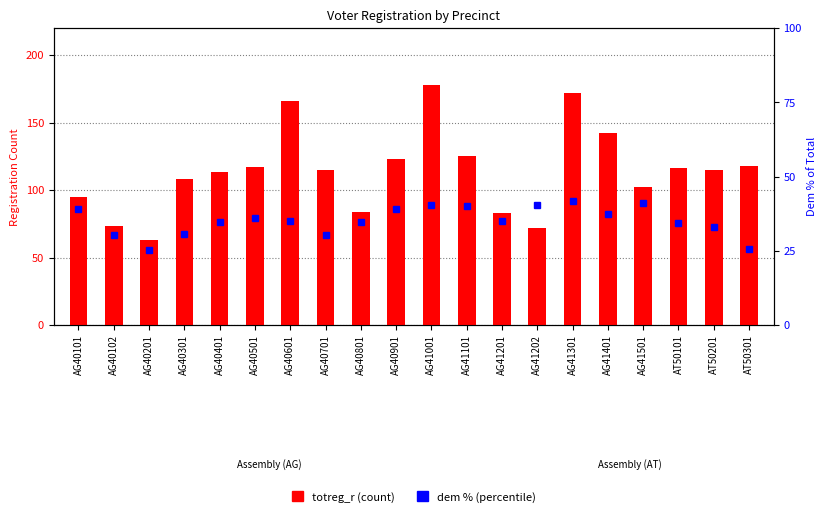

What is the label of the 8th bar from the left?

AG40701